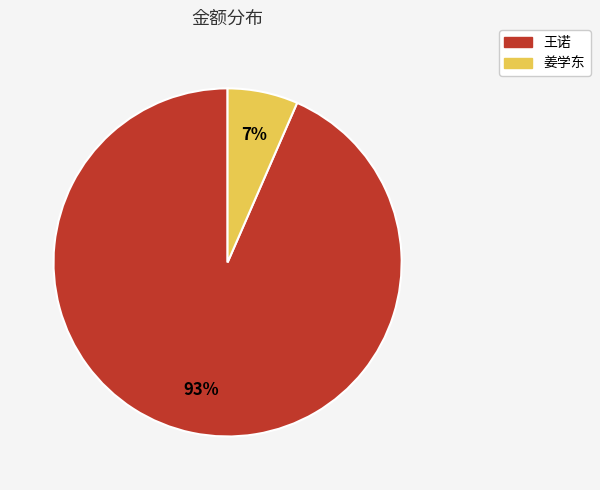

Between 王诺 and 姜学东, which is larger?

王诺